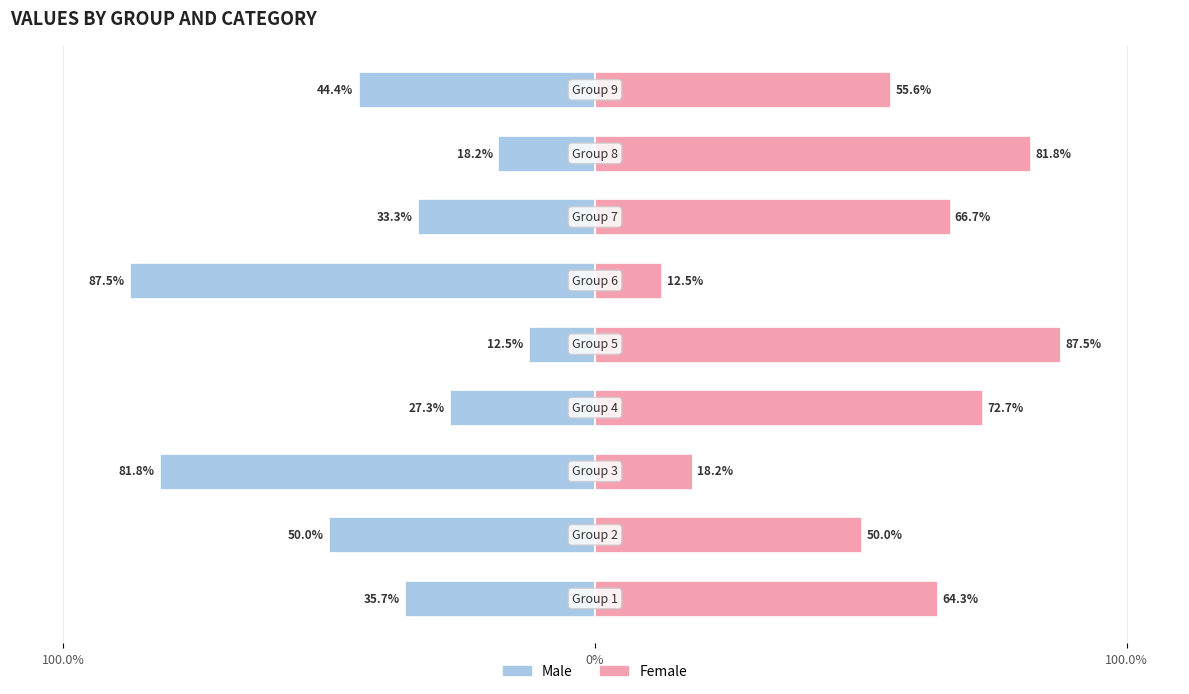

What is the sum of the Female values at 4 and 100.0%?

151.8